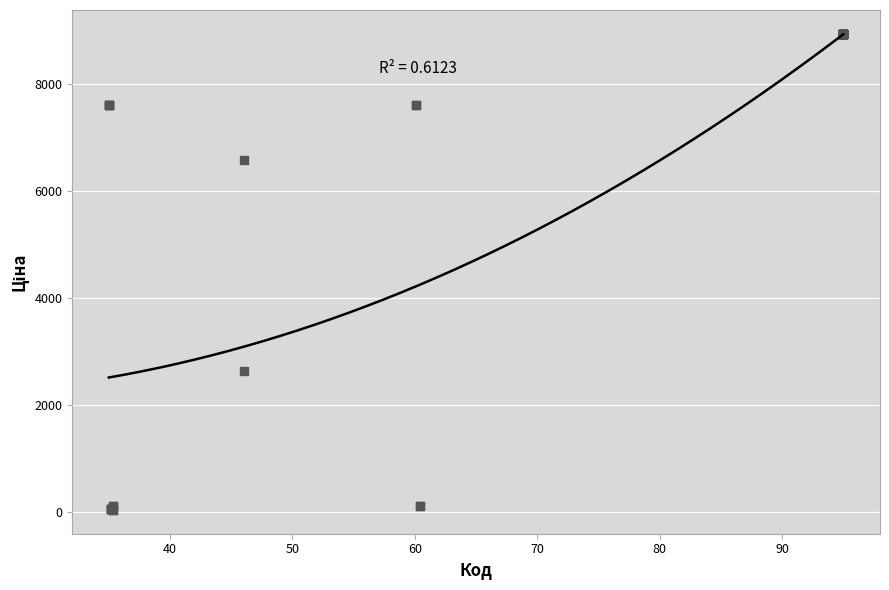

What Y value in the scatter plot is closest to 4483?

2627.5